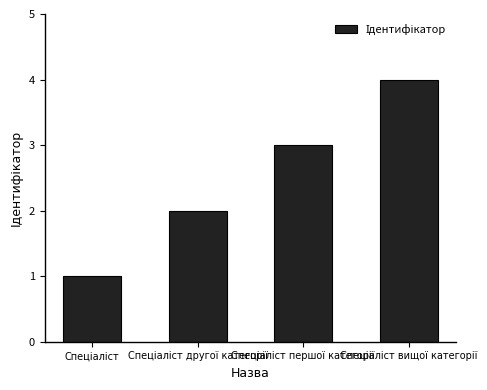

What is the difference between the maximum and minimum values?

3